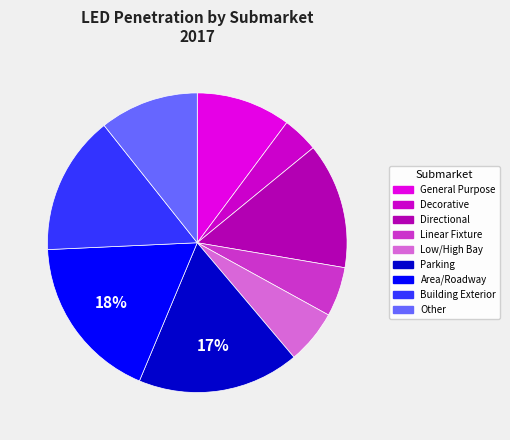

Rank the categories by value from highest to lowest.

Area/Roadway, Parking, Building Exterior, Directional, Other, General Purpose, Low/High Bay, Linear Fixture, Decorative